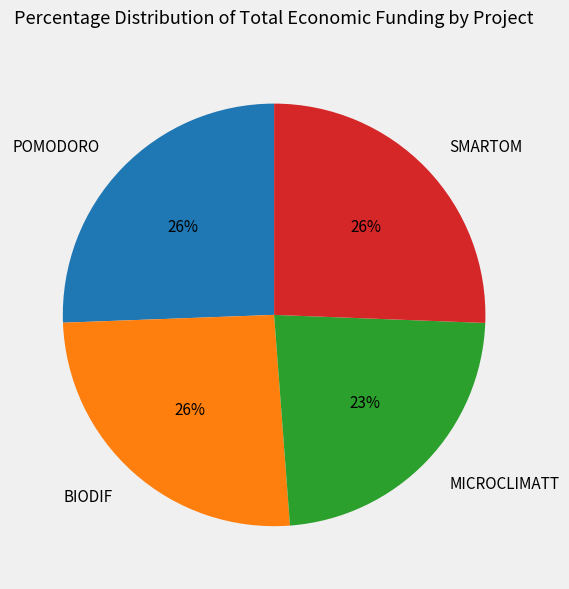

Between BIODIF and MICROCLIMATT, which is larger?

BIODIF